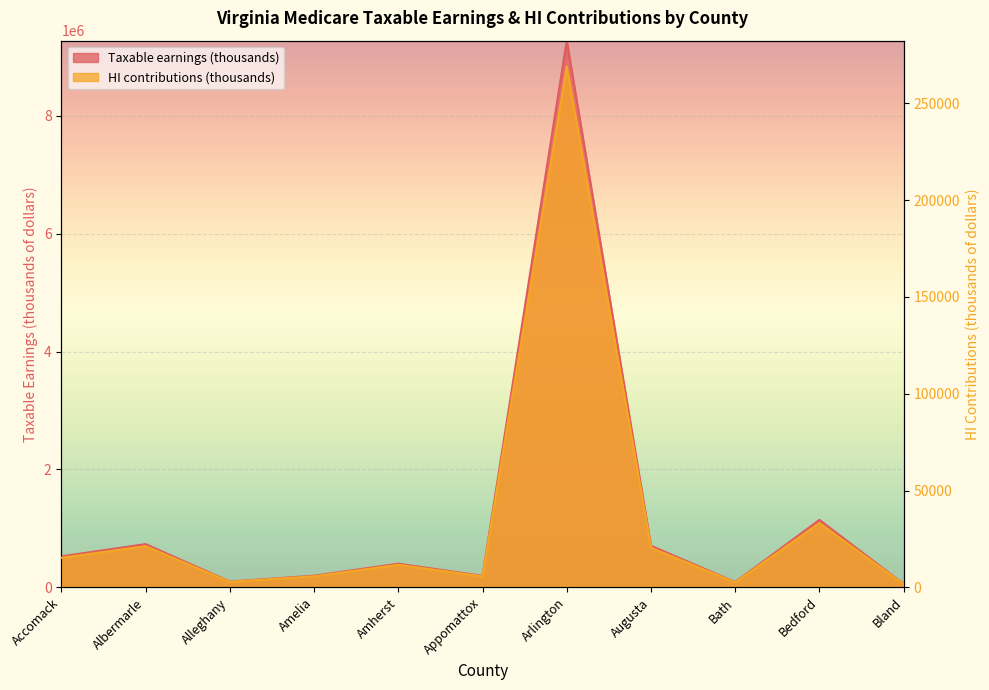

What is the smallest value displayed?

1620